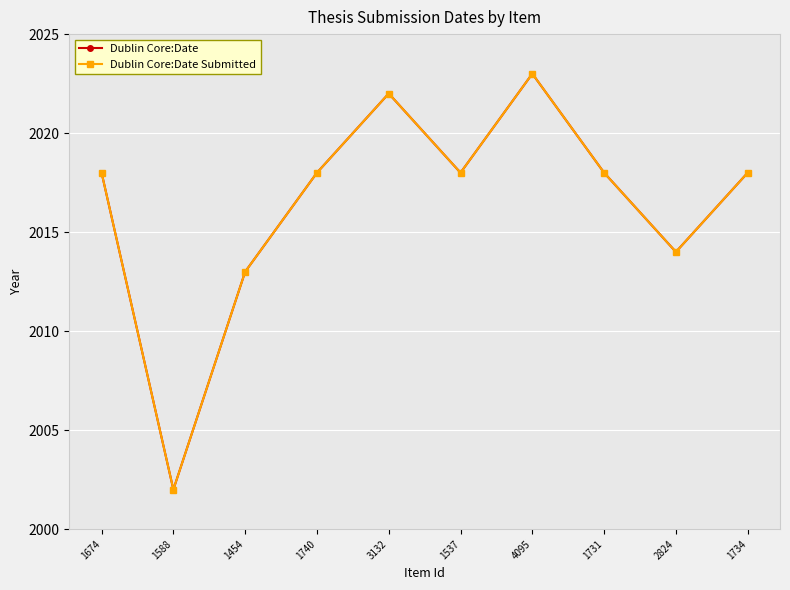

True or false: Dublin Core:Date has more than 2 points higher than both neighbors.

False